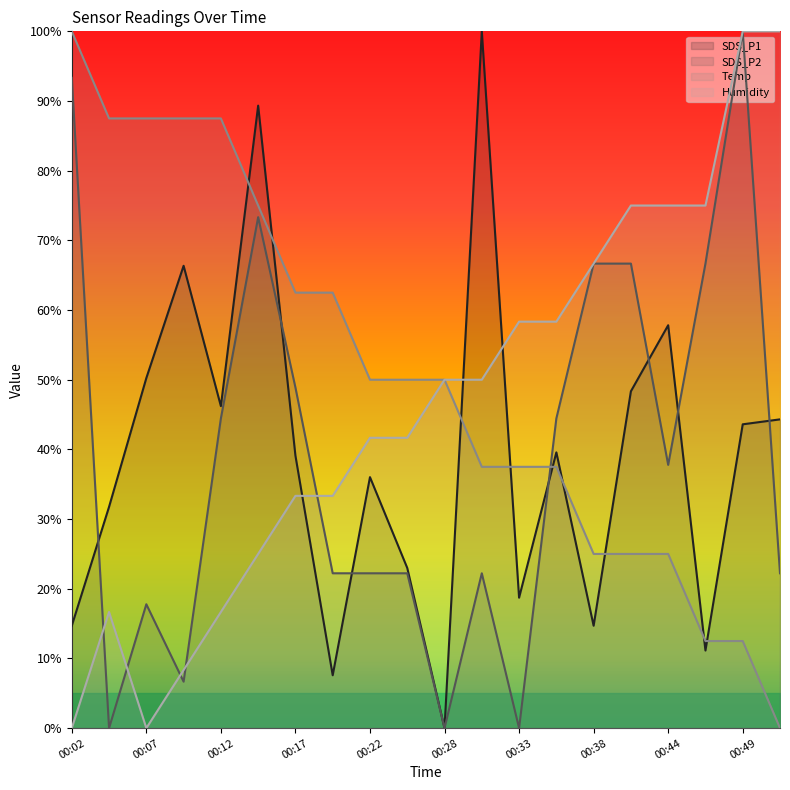

What is the value of the Humidity point at the 17th from the left?

75.0